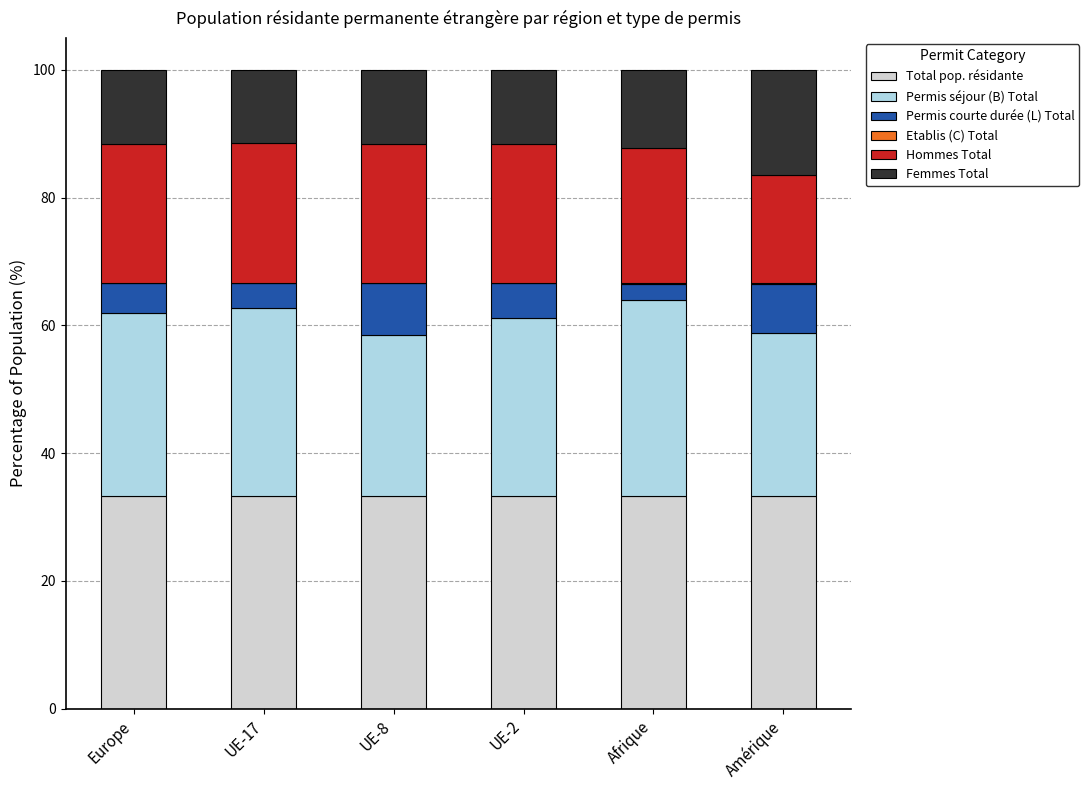

What is the average value of the Total pop. résidante series?

33.3